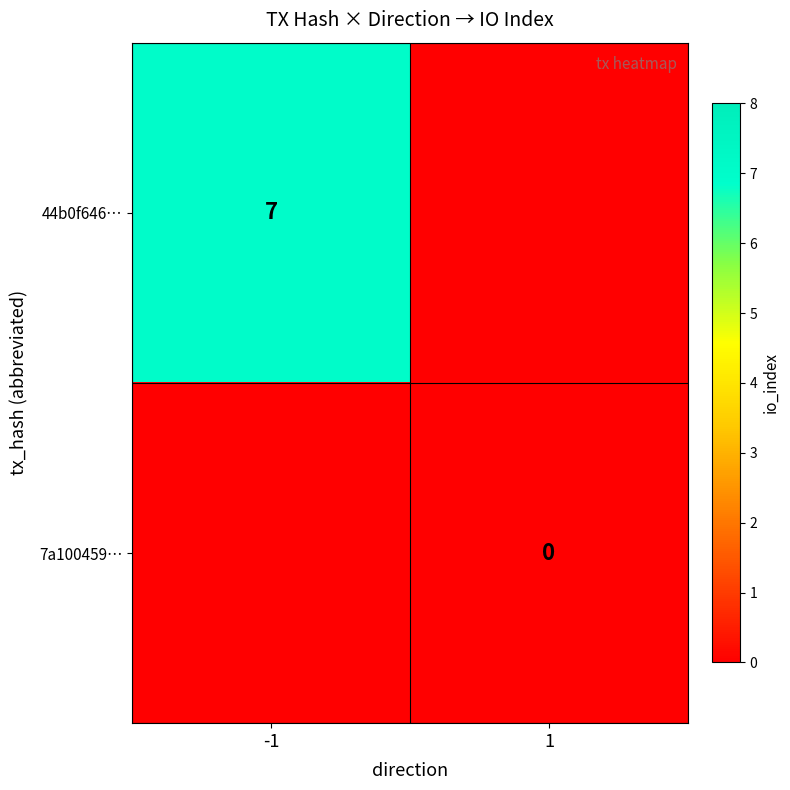

The 44b0f646… series shows 7 at -1. True or false?

True